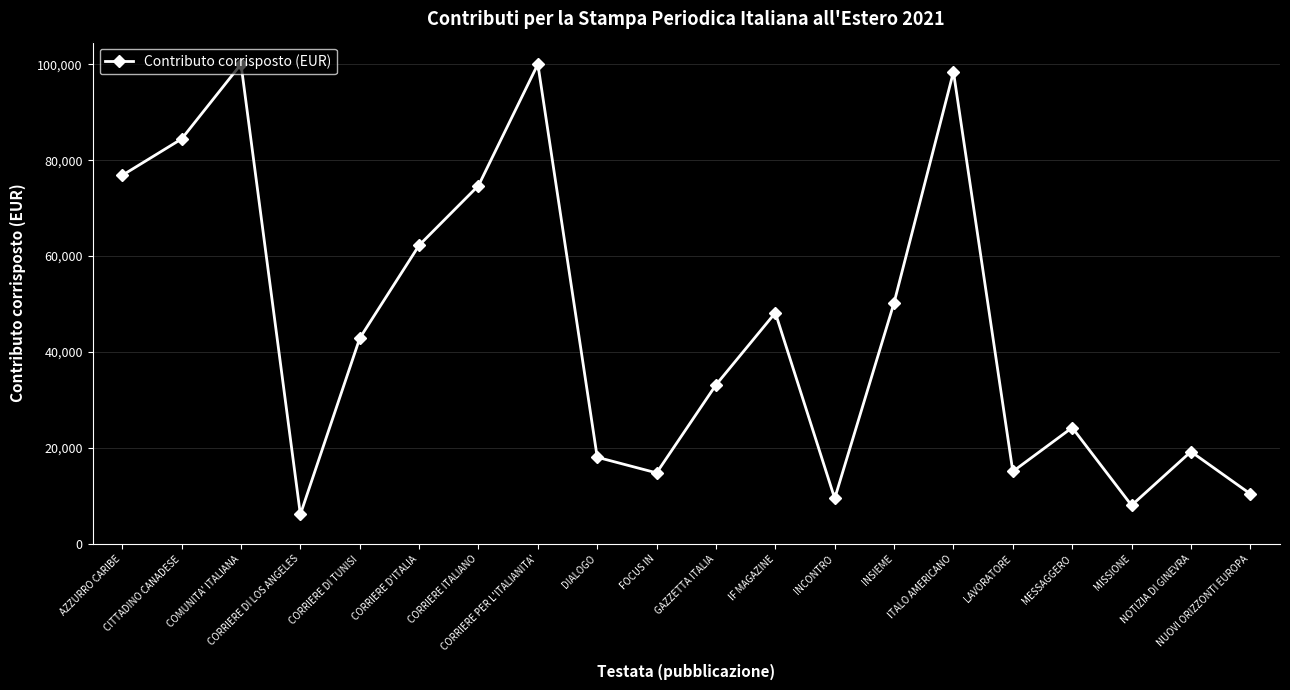

Is this an area chart (filled region under the line)?

No